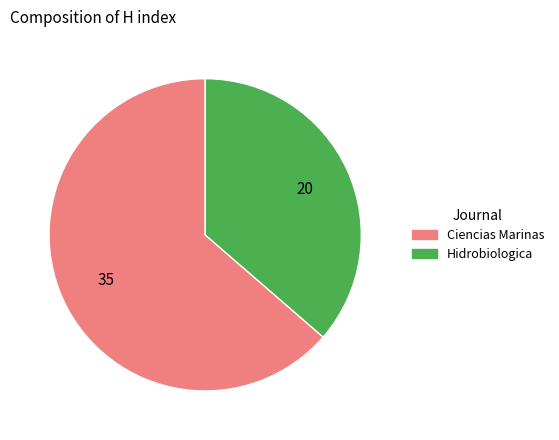

Which category accounts for the majority?

Ciencias Marinas